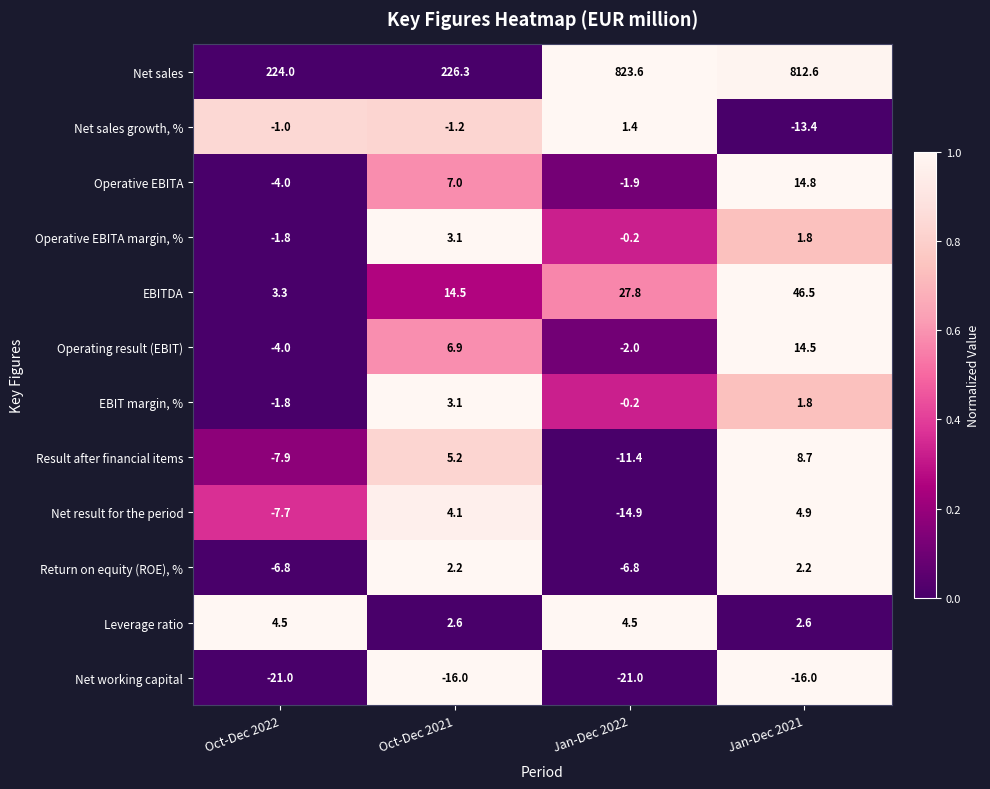

Which series changed the most between Oct-Dec 2022 and Jan-Dec 2022?

Net sales